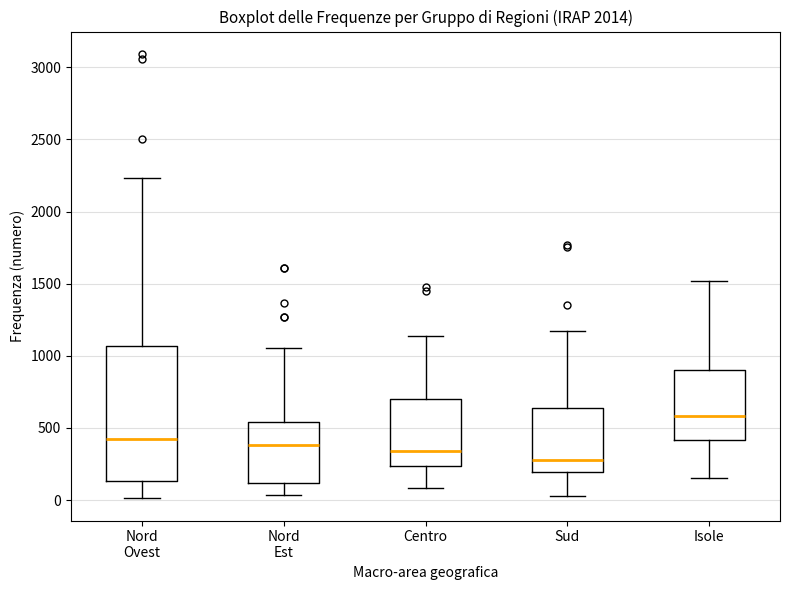

Which box has the highest median line?

Isole